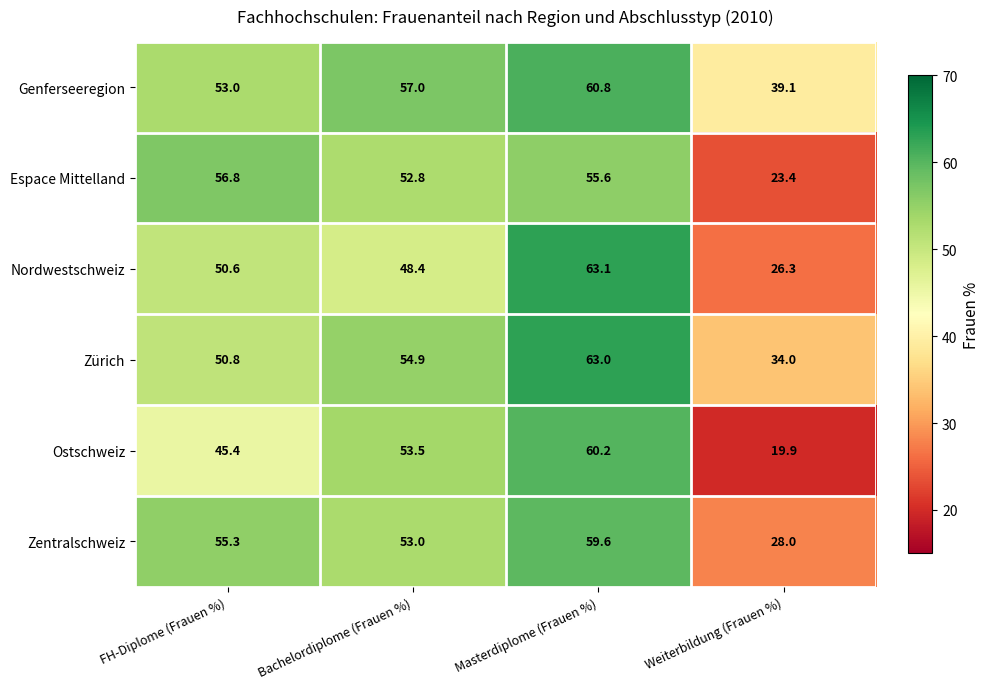

The Genferseeregion series shows 53.0 at FH-Diplome (Frauen %). True or false?

True